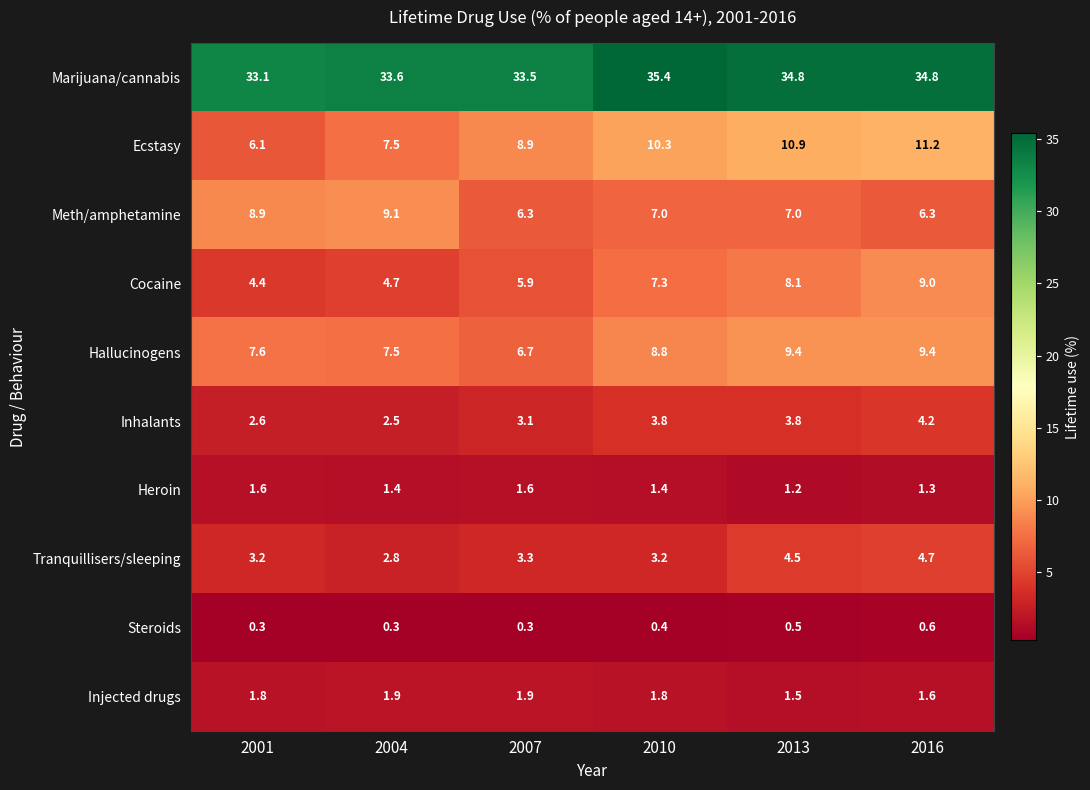

Which series has the widest spread of values?

Ecstasy